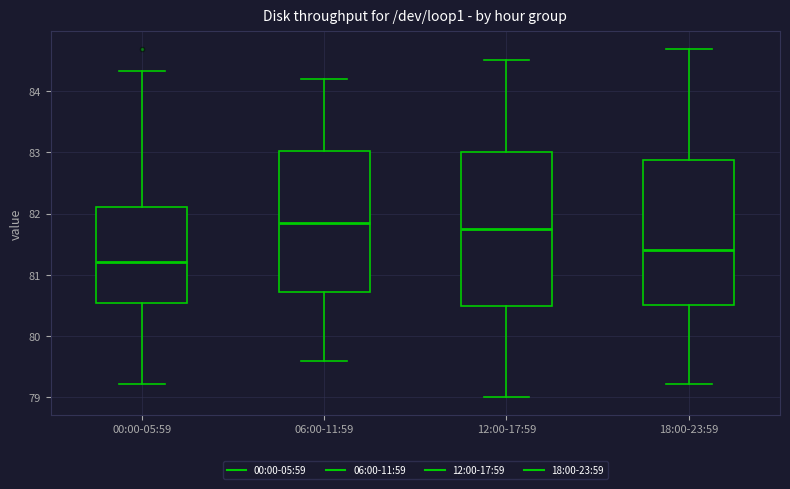

Reading left to right, read every box against the y-axis: the position of its median line, the range the box covers, and the ends of its whiskers. The values are not printed on the chart, so give them approximately, as read against the axis.

00:00-05:59: median 81.2, box 80.5 to 82.1, whiskers 79.2 to 84.3
06:00-11:59: median 81.9, box 80.7 to 83.0, whiskers 79.6 to 84.2
12:00-17:59: median 81.8, box 80.5 to 83.0, whiskers 79.0 to 84.5
18:00-23:59: median 81.4, box 80.5 to 82.9, whiskers 79.2 to 84.7